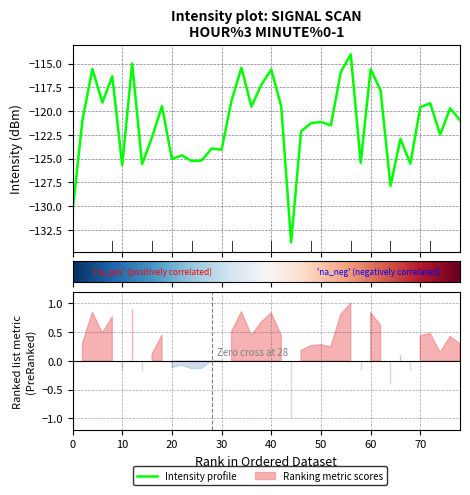

Count the number of values greater than -120.

18